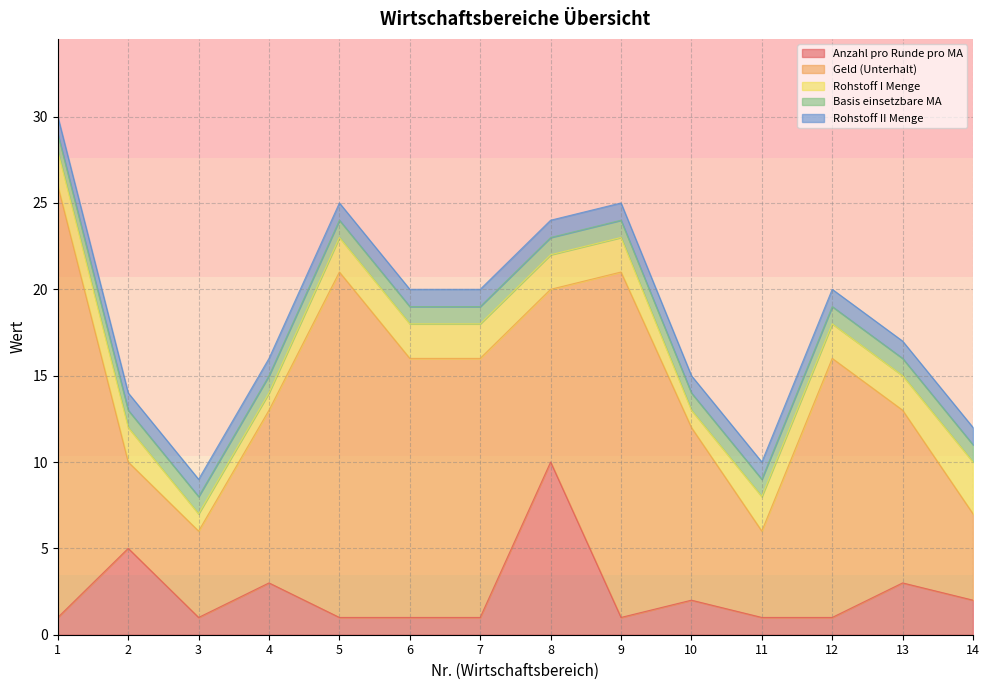

List the series in order of their peak value, lowest first.

Basis einsetzbare MA, Rohstoff II Menge, Rohstoff I Menge, Anzahl pro Runde pro MA, Geld (Unterhalt)